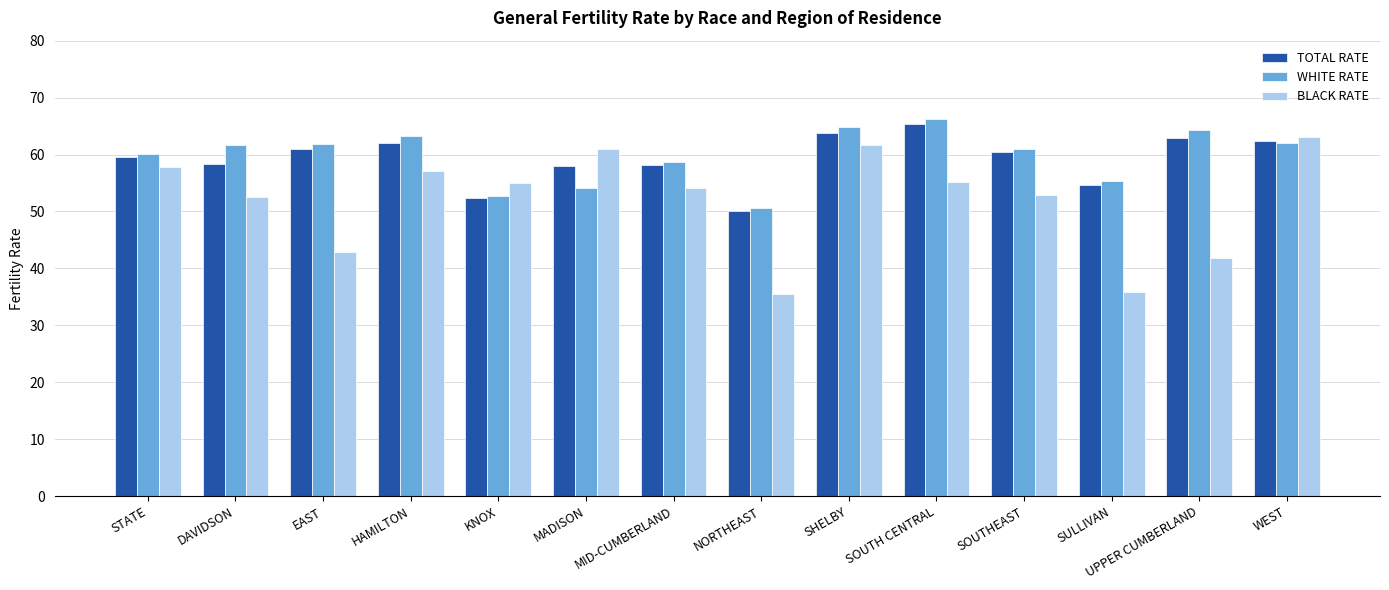

How many distinct data groups are displayed?

3